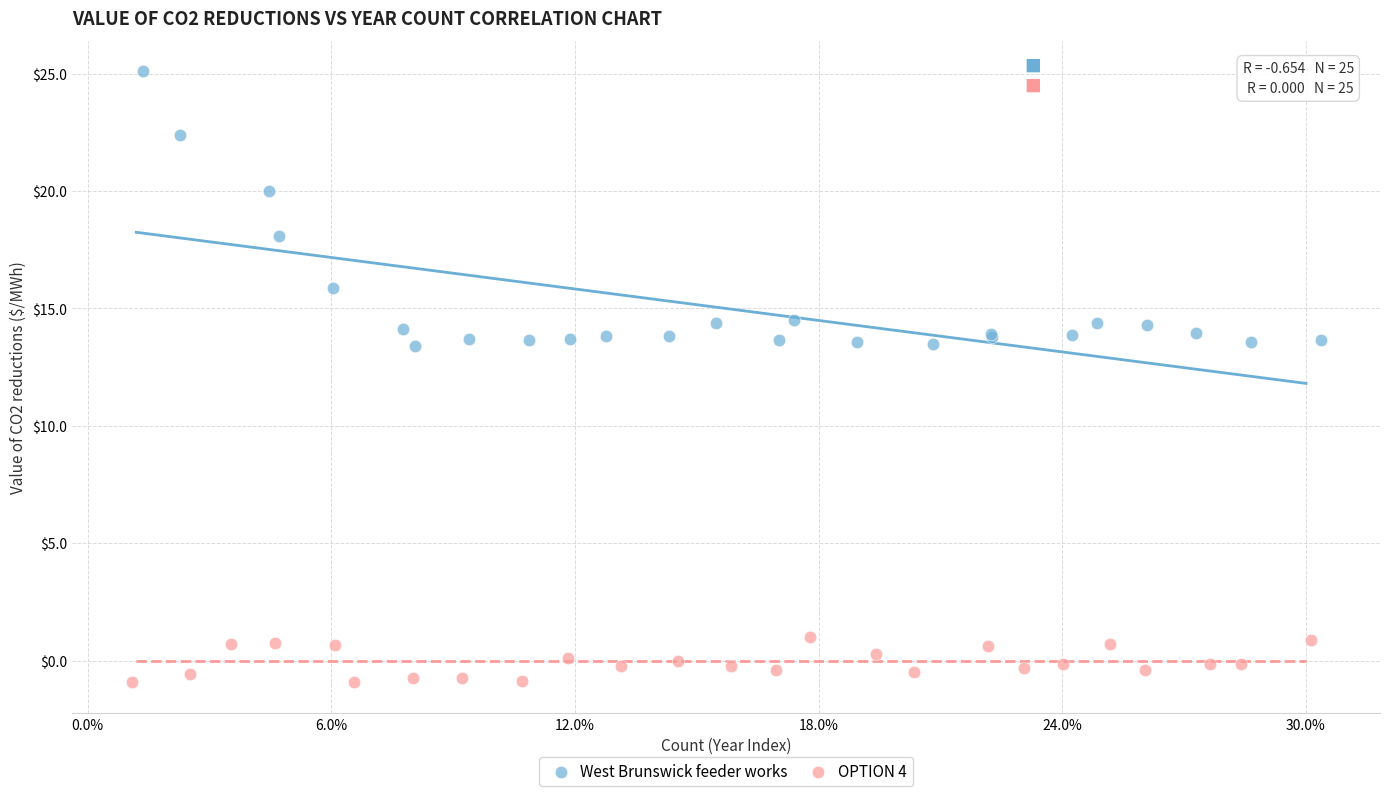

Which series reaches the maximum Y coordinate?

West Brunswick feeder works